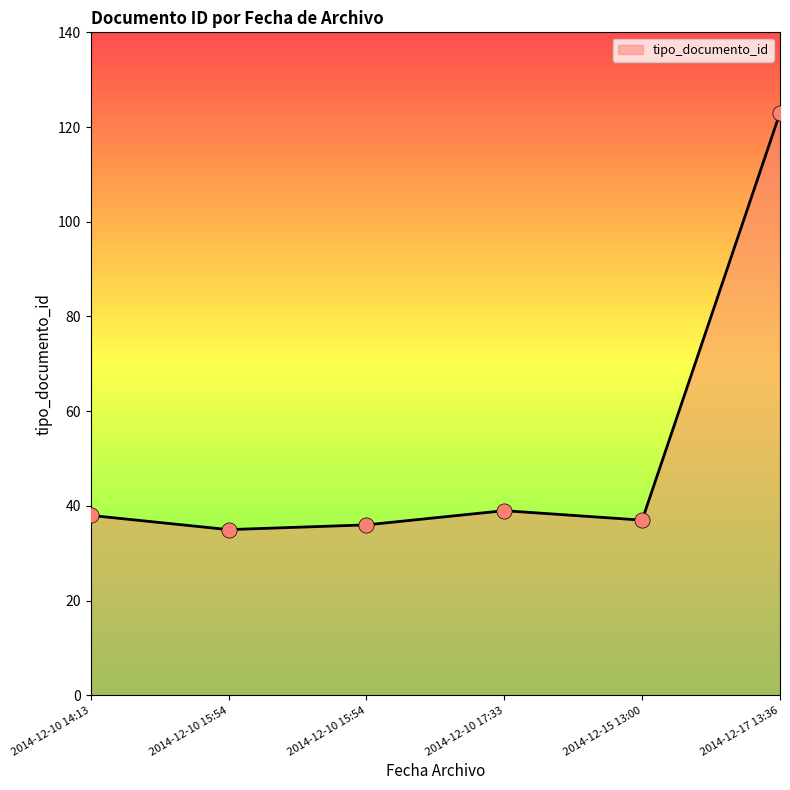

What is the change in value from 2014-12-10 14:13 to 2014-12-15 13:00?

-1